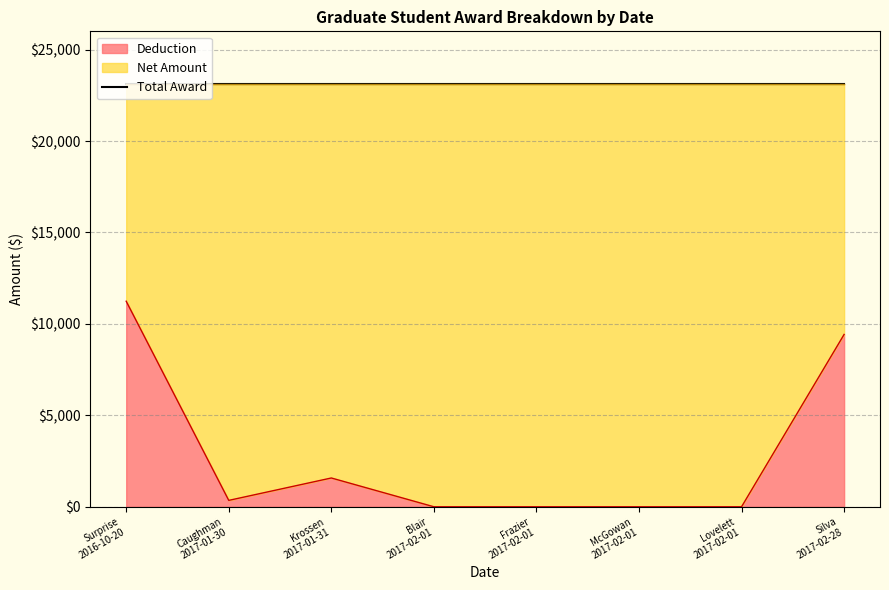

At which label is Deduction closest to 5620?

Silva
2017-02-28